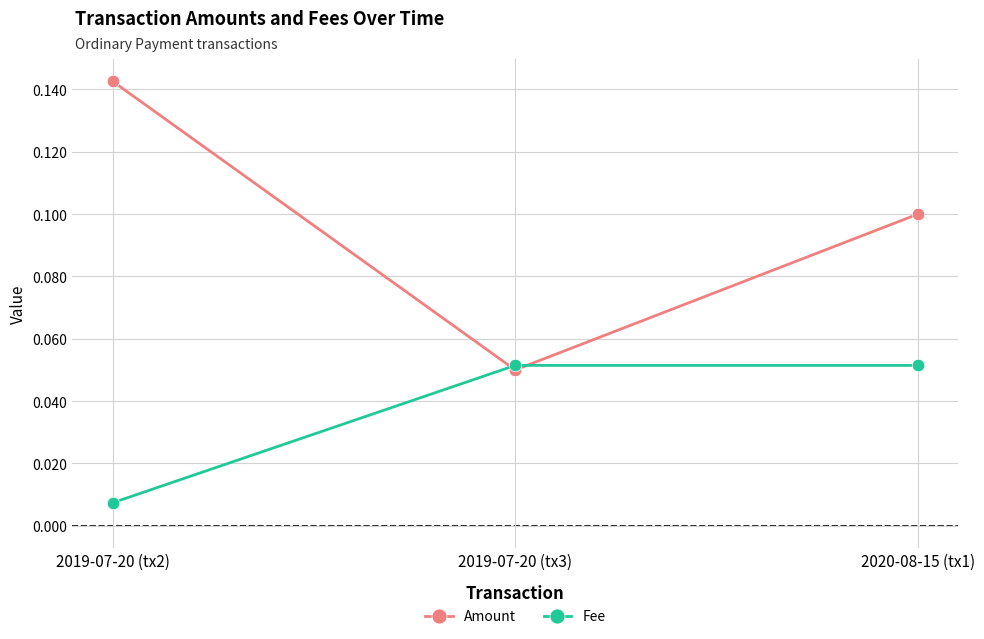

Count the Amount values in the range 0 to 1.

3